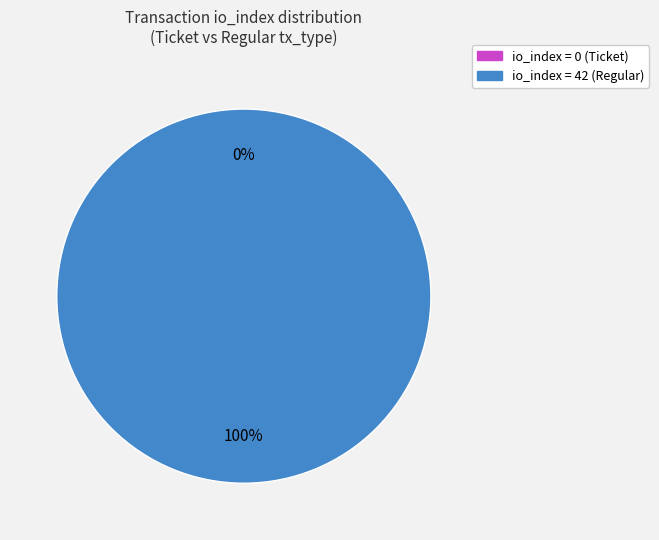

Does tx_type: Ticket (io_index=0) represent more than half of the total?

No